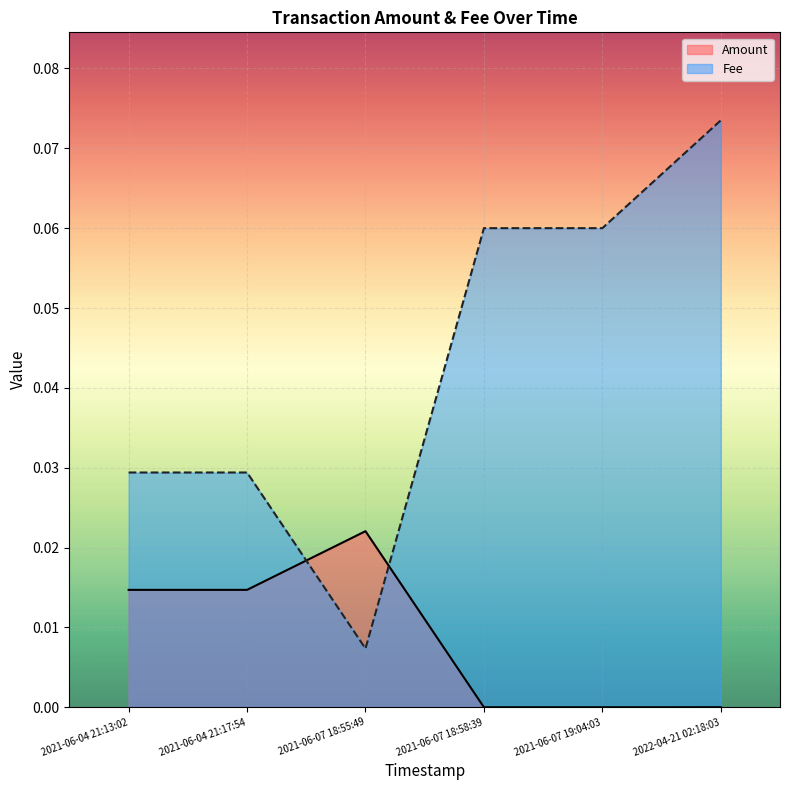

In Amount, how many points are higher than both neighbors (excluding endpoints)?

1